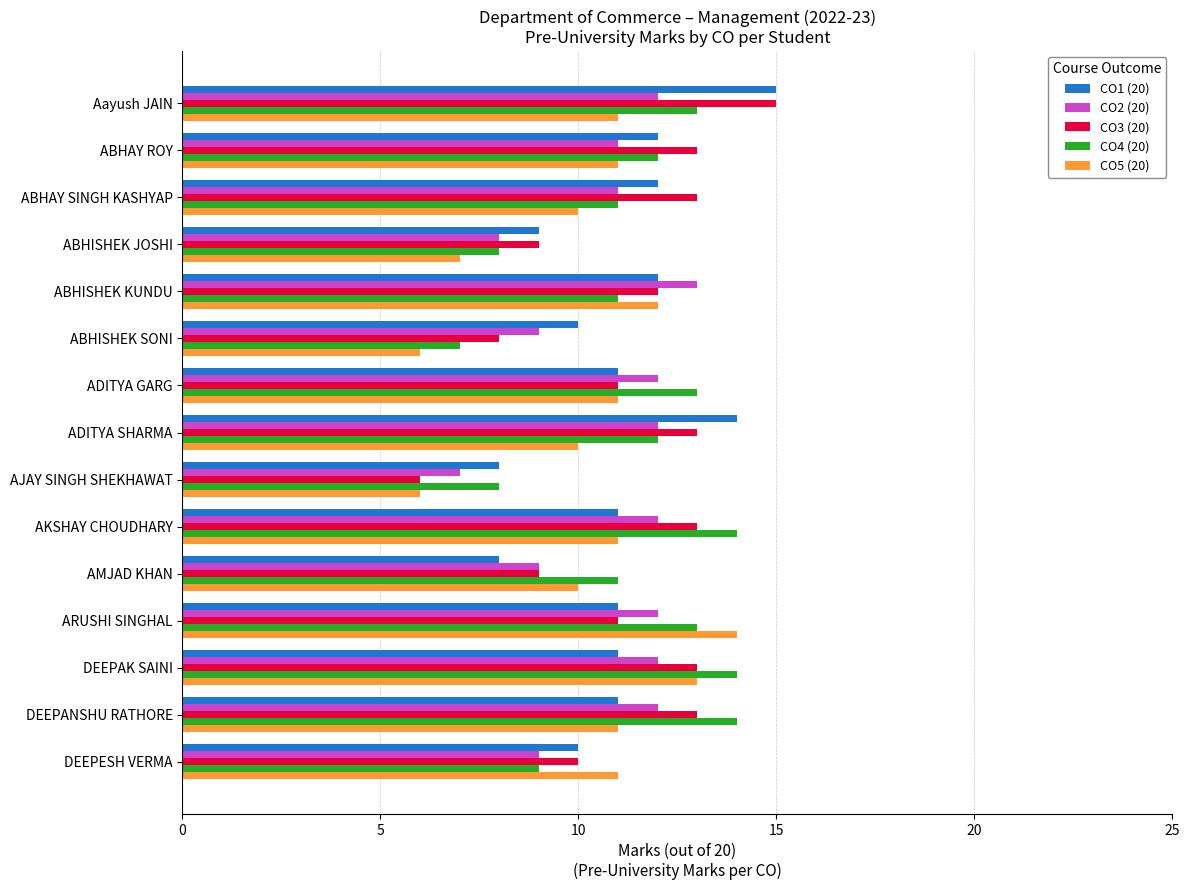

What are all the series names shown in the legend?

CO1 (20), CO2 (20), CO3 (20), CO4 (20), CO5 (20)